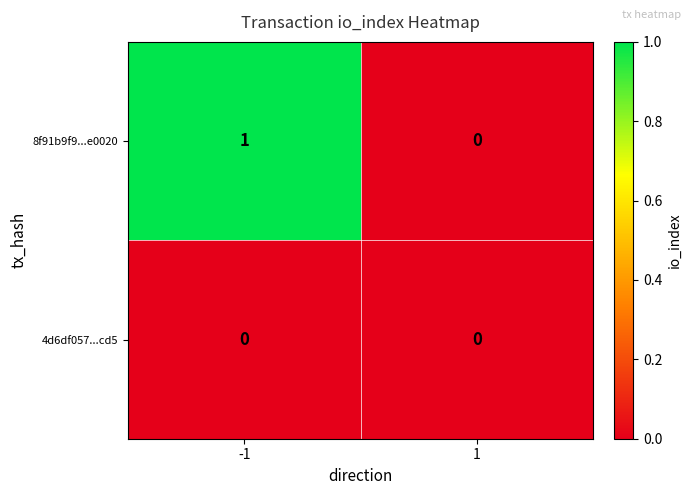

True or false: 8f91b9f9...e0020 has a value of 1 at -1.

True